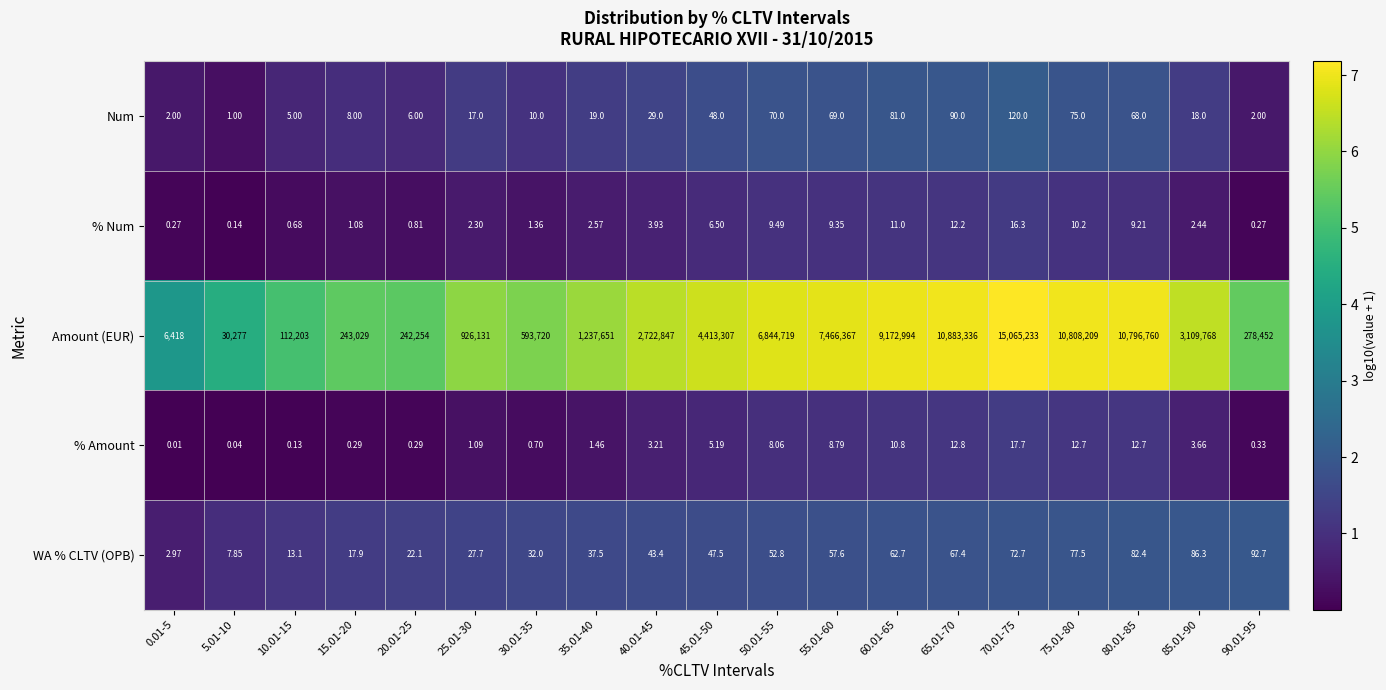

Which series has the largest range (max minus min)?

Amount (EUR)